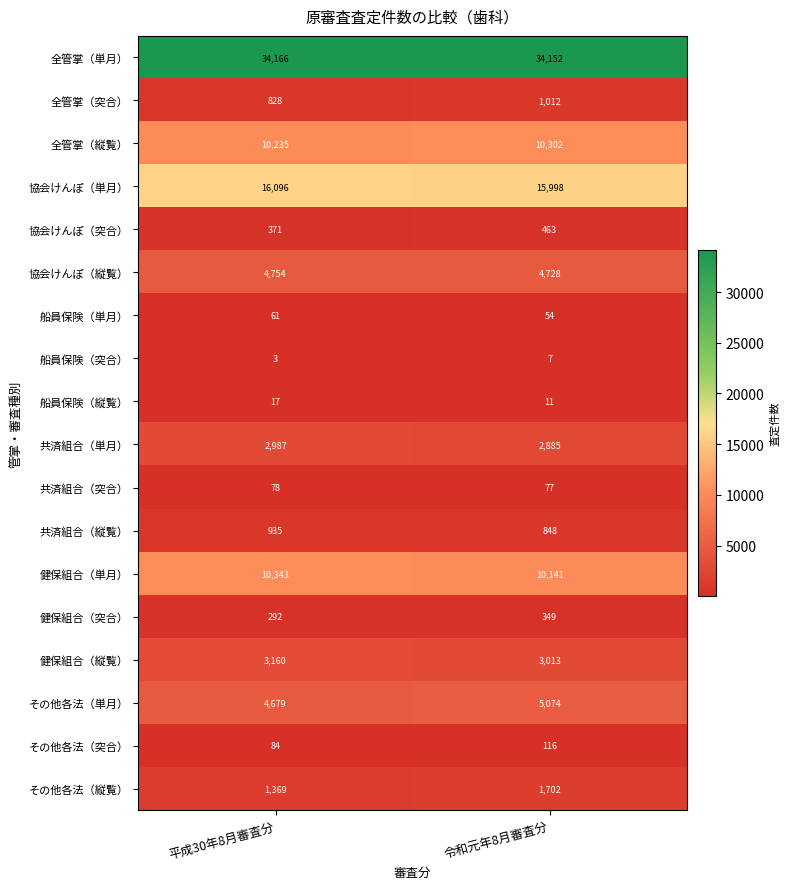

At how many categories does at least one series exceed 7939?

2